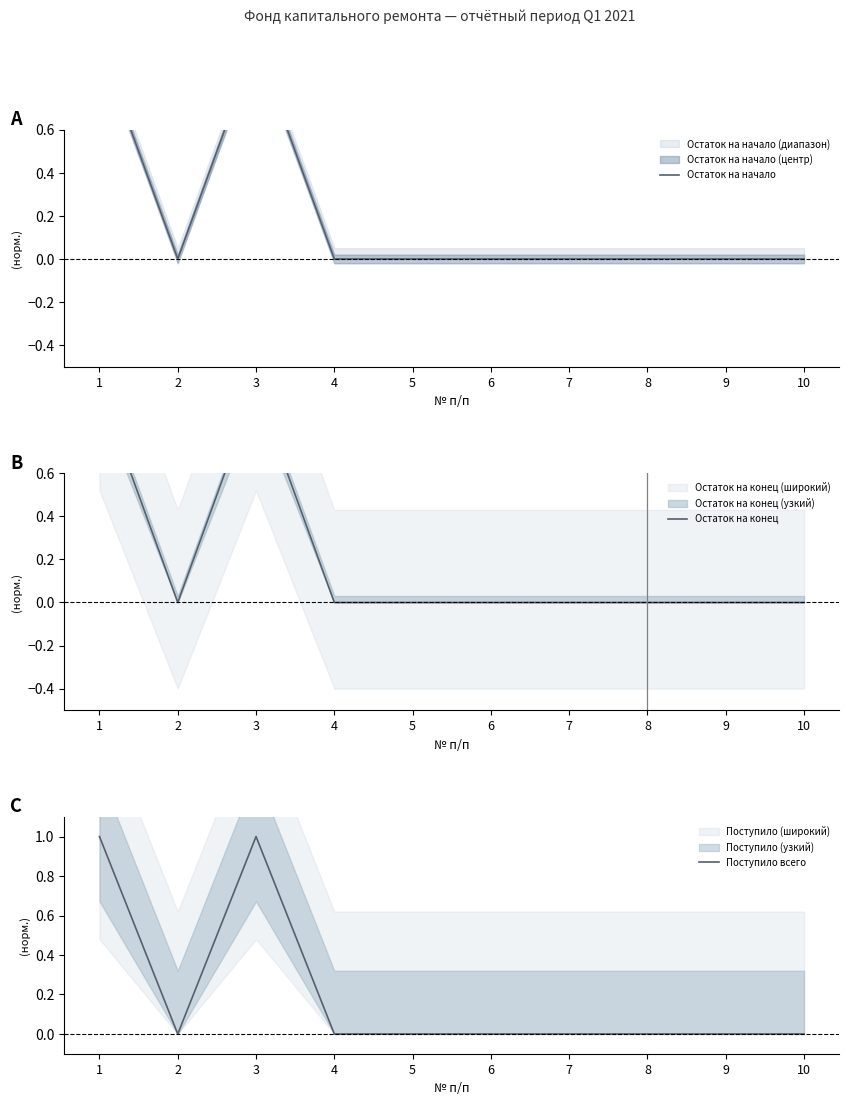

Which series has the largest range (max minus min)?

Остаток на конец